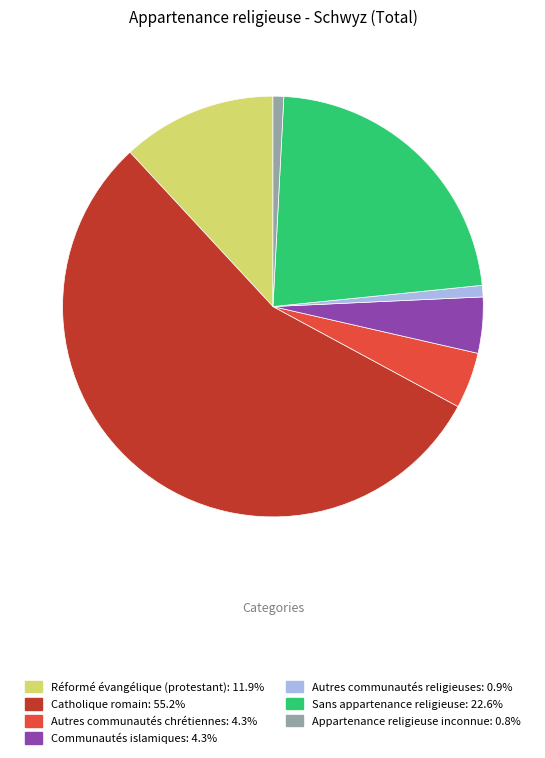

The Sans appartenance religieuse slice represents 33% of the pie. True or false?

False